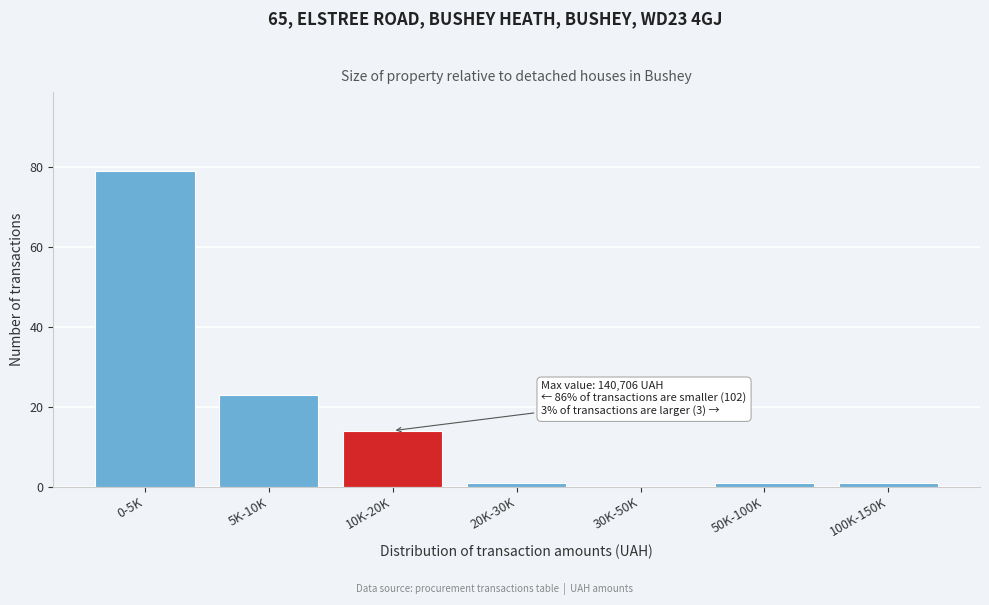

Reading left to right, transcribe all the data shown in this chart.

0-5K=79	5K-10K=23	10K-20K=14	20K-30K=1	30K-50K=0	50K-100K=1	100K-150K=1